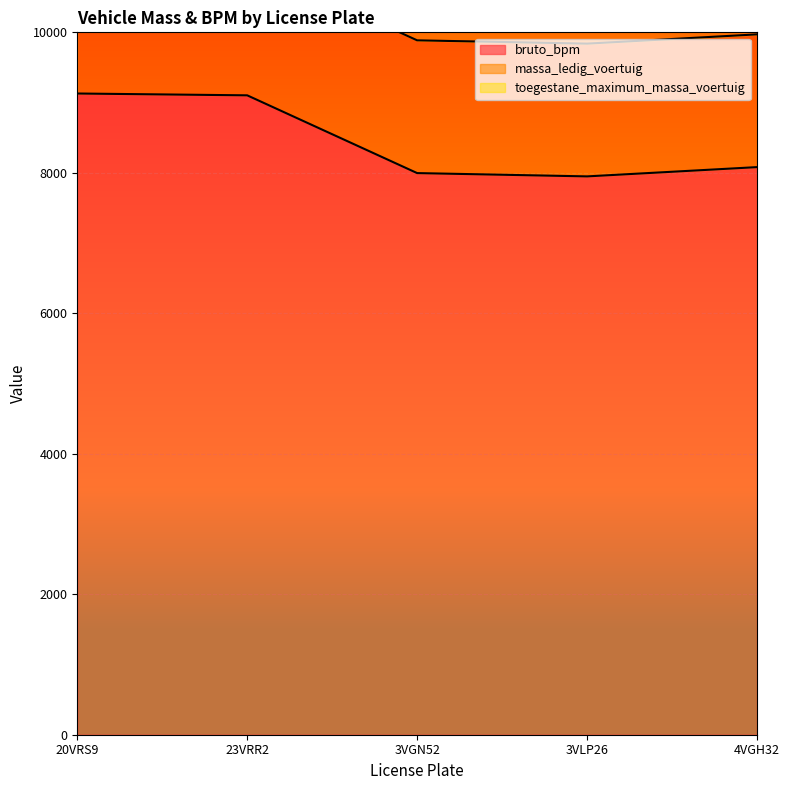

Between 23VRR2 and 4VGH32, which series saw the biggest shift?

bruto_bpm